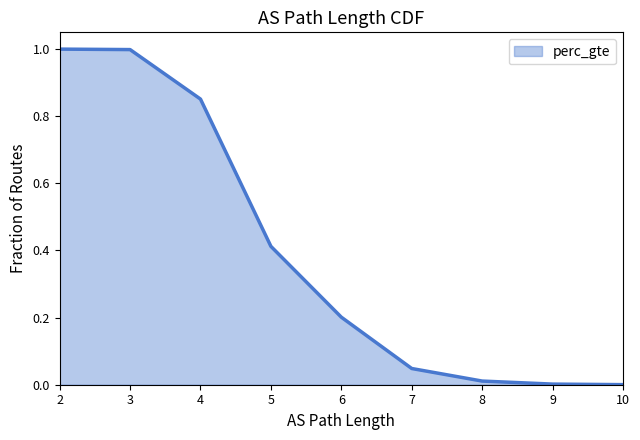

What value does the data have at 3?

1.0